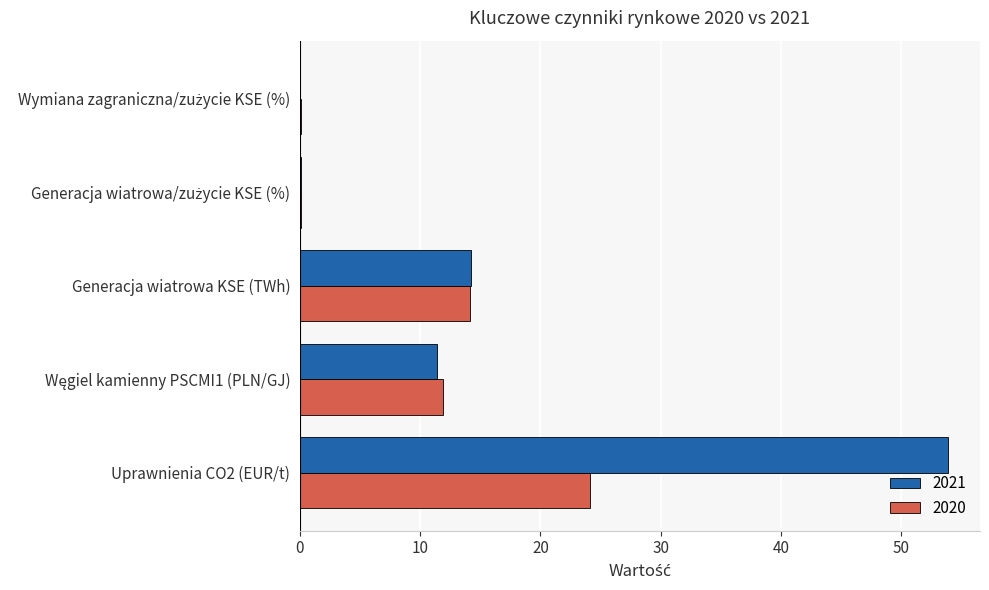

What is the total value across all series at Generacja wiatrowa KSE (TWh)?

28.4